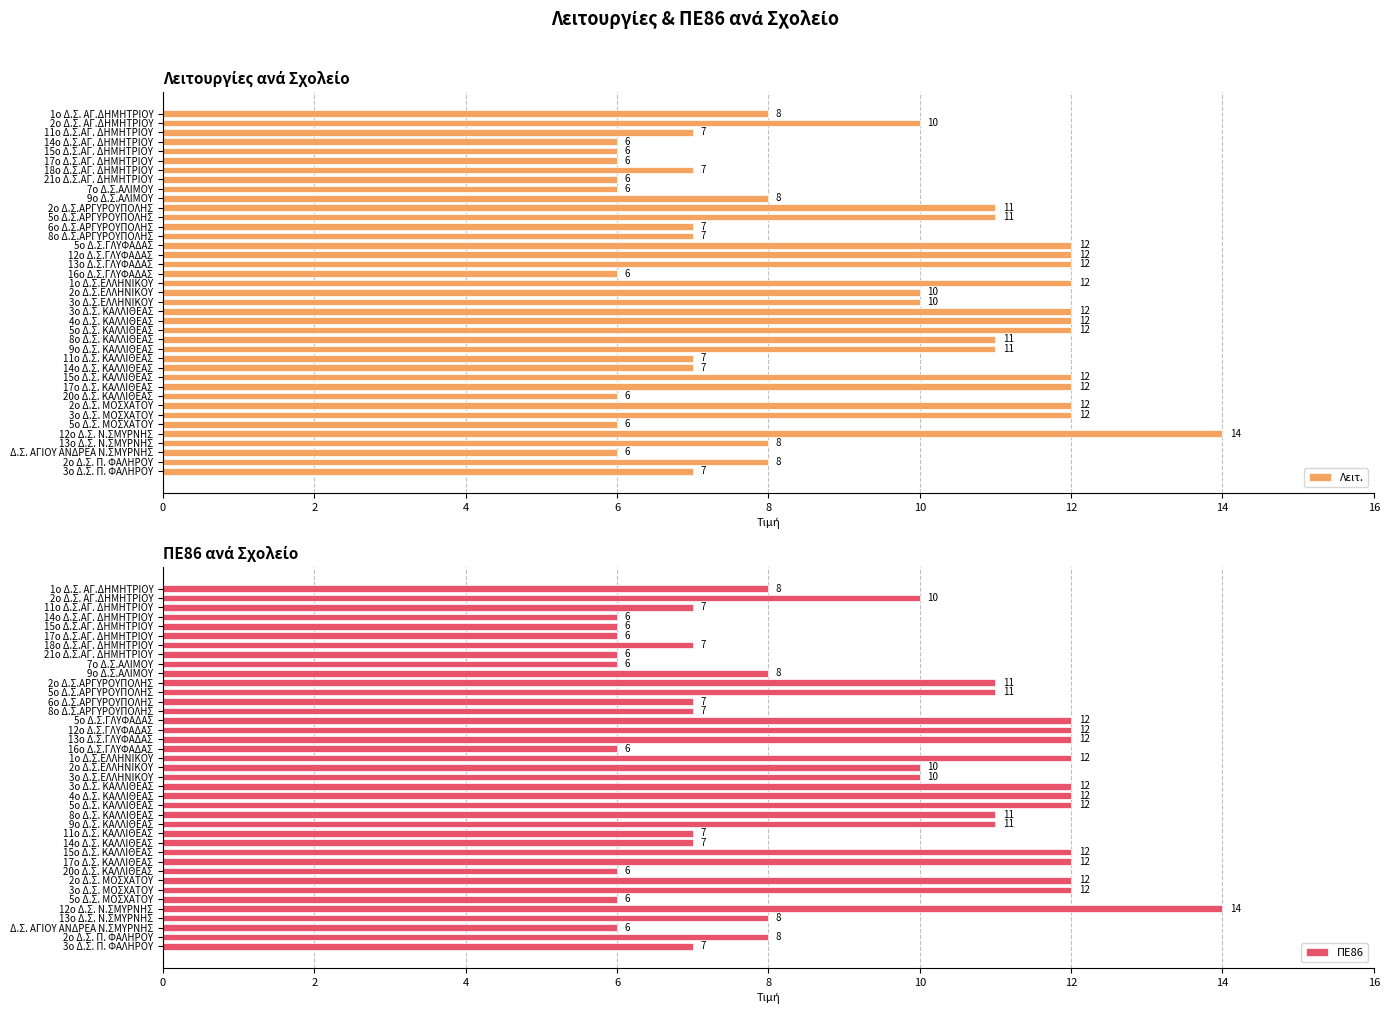

What is the sum of all Λειτ. values?

355